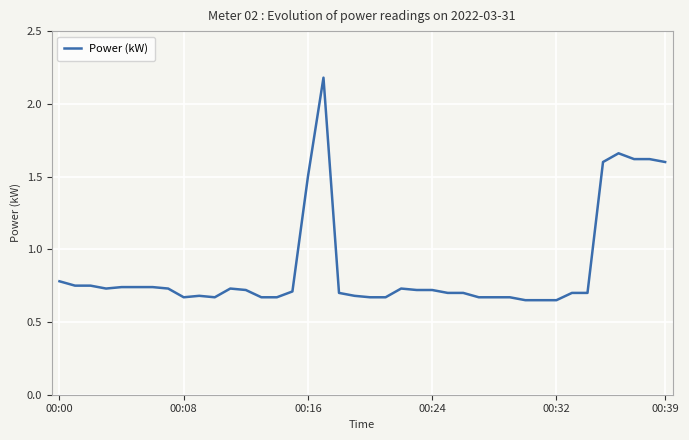

What is the greatest value displayed?

2.2